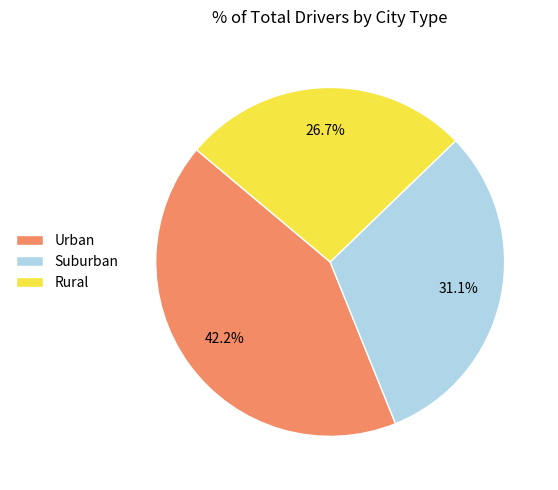

Approximately how many times larger is the value at Suburban compared to Rural?

1.2